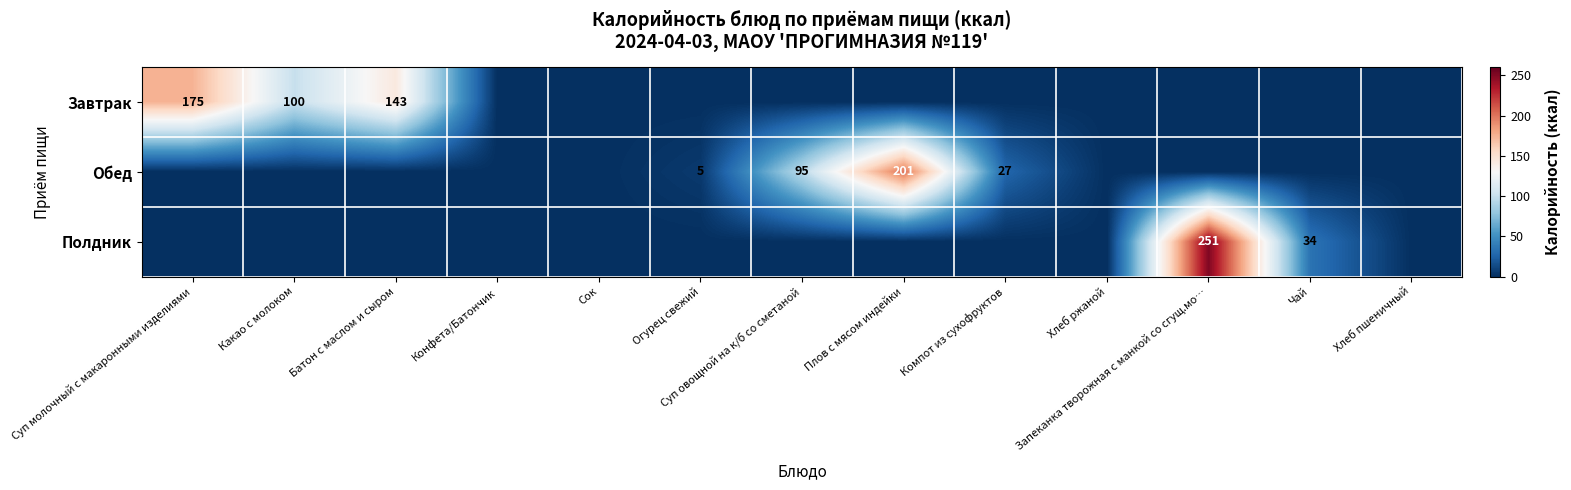

The Завтрак series shows 175 at Суп молочный с макаронными изделиями. True or false?

True